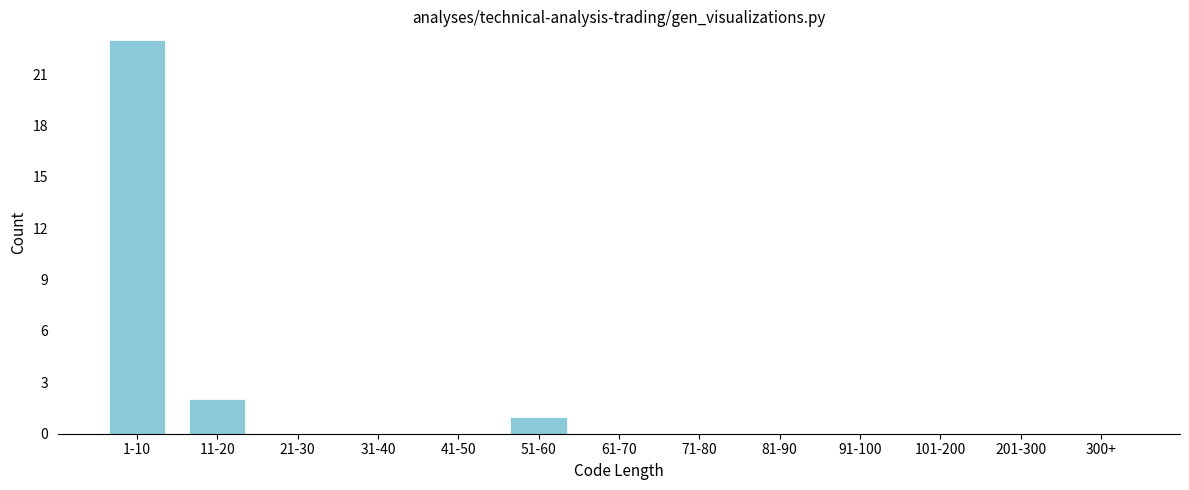

Reading left to right, extract all data points from this chart.

1-10=23	11-20=2	21-30=0	31-40=0	41-50=0	51-60=1	61-70=0	71-80=0	81-90=0	91-100=0	101-200=0	201-300=0	300+=0